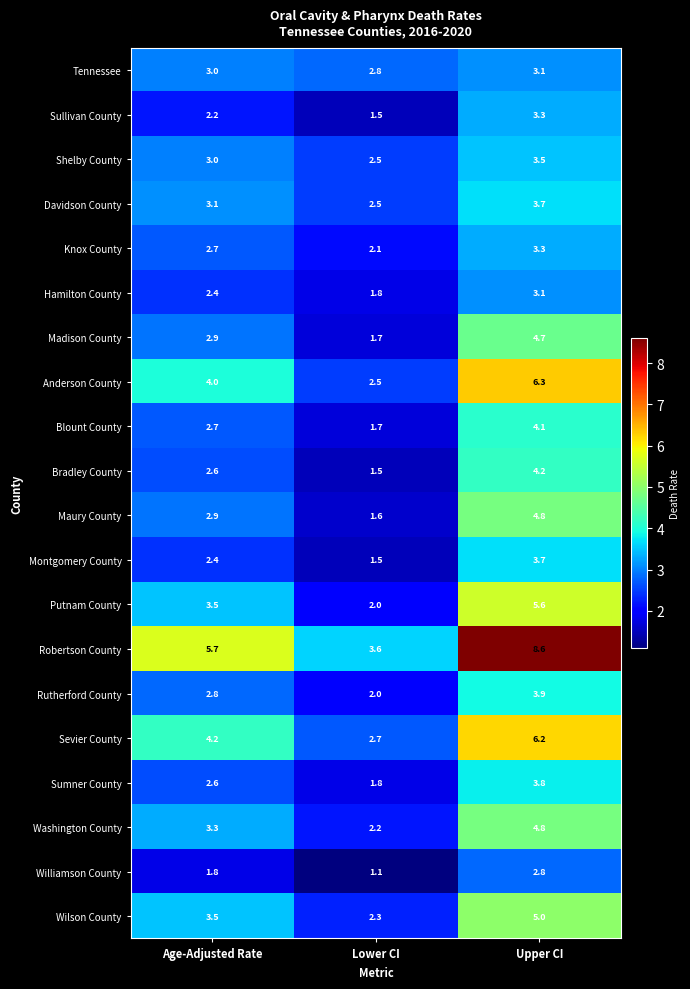

What is the minimum value shown in the chart?

1.1